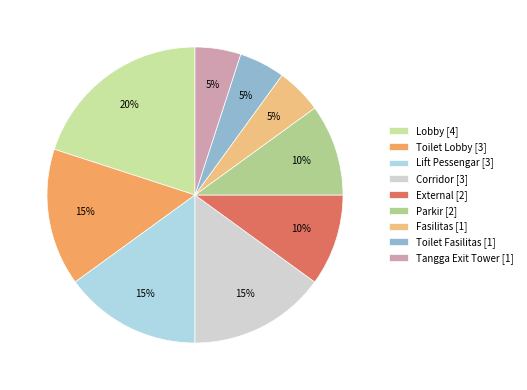

True or false: Fasilitas accounts for 1% of the total.

False